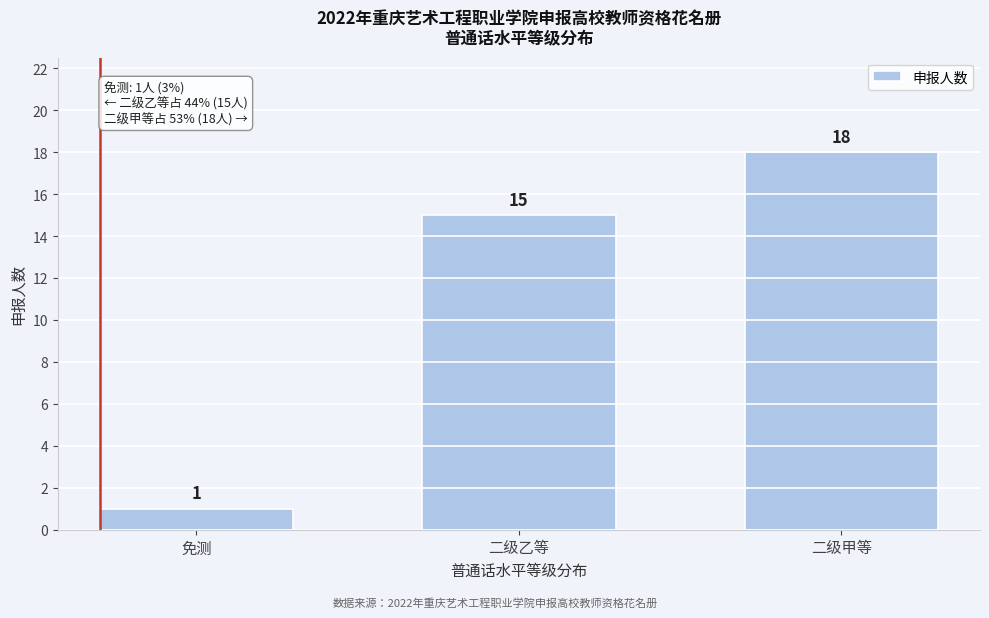

Reading left to right, transcribe all the data shown in this chart.

免测=1	二级乙等=15	二级甲等=18